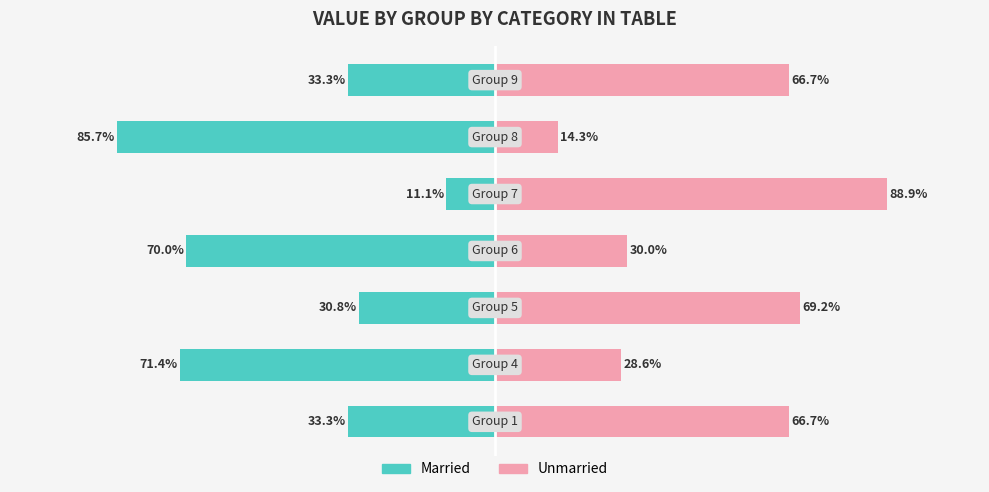

Is it true that Unmarried equals 45.5 at −25?

False